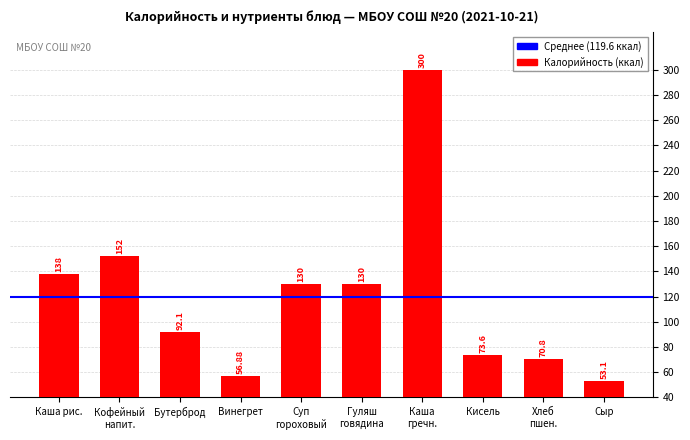

At which label does the data first exceed 130?

Каша рис.